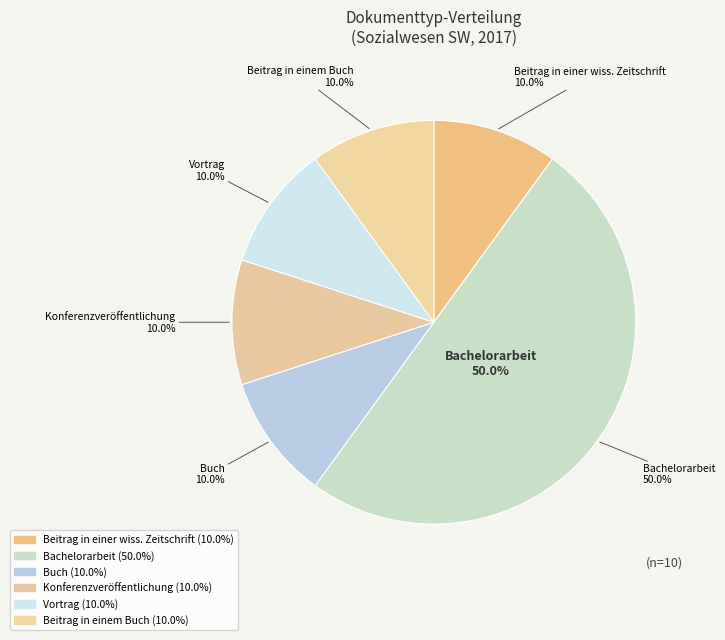

Is it true that Beitrag in einem Buch is 10% of the pie?

True